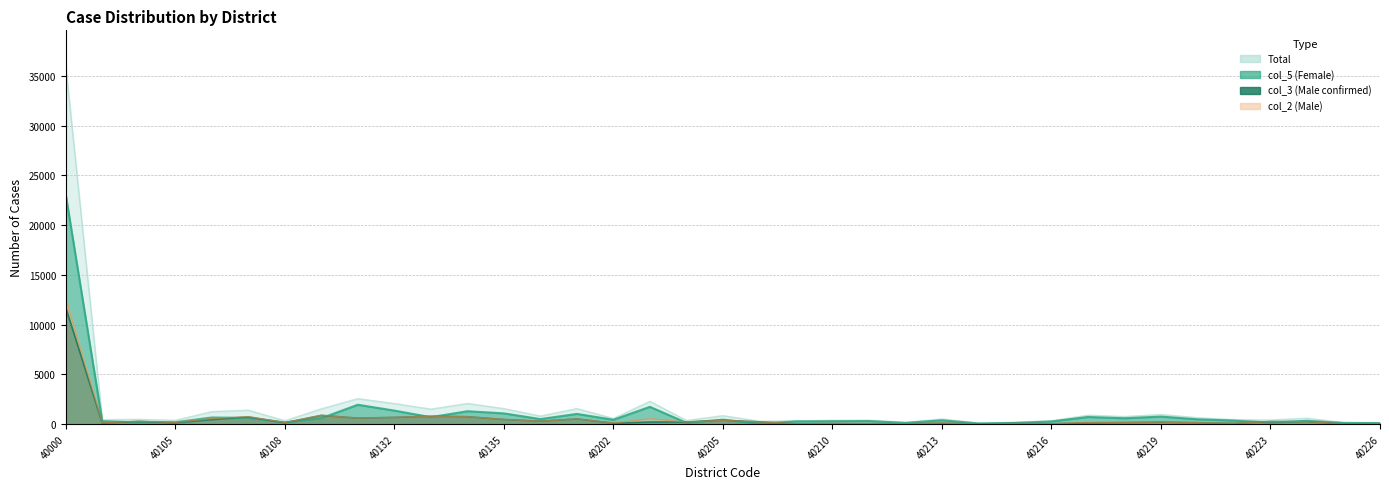

True or false: Total has more than 0 interior local peaks.

True